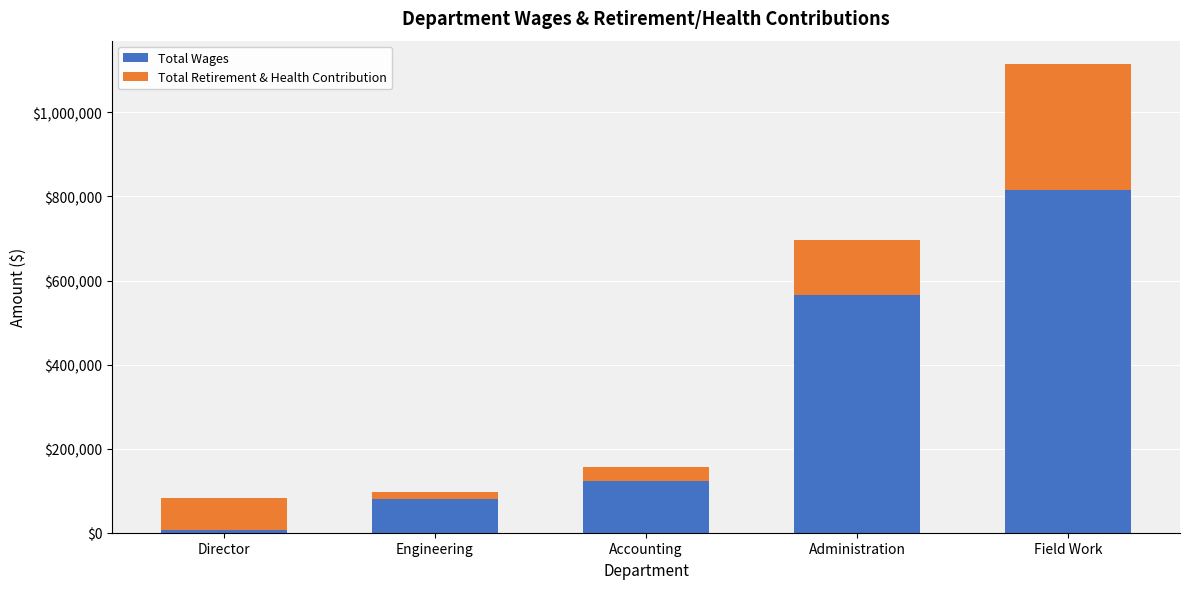

How many series are shown in this chart?

2